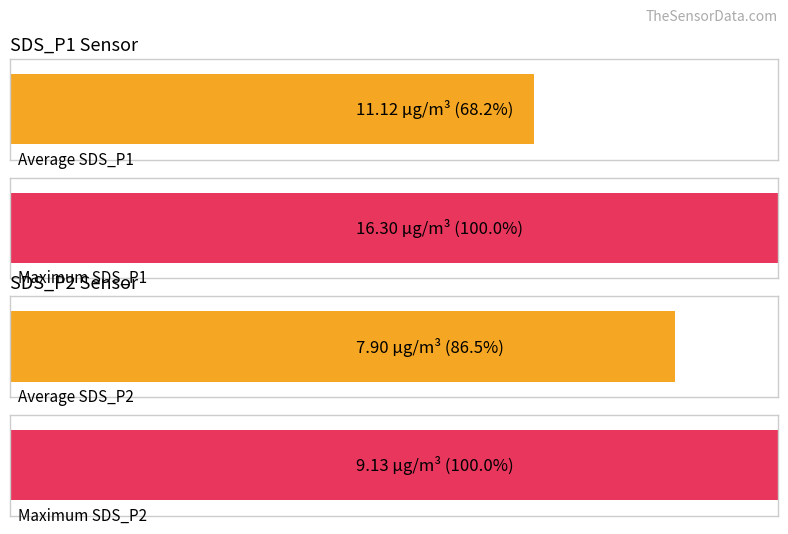

Is it true that SDS_P2 equals 11.3 at 00:06?

False